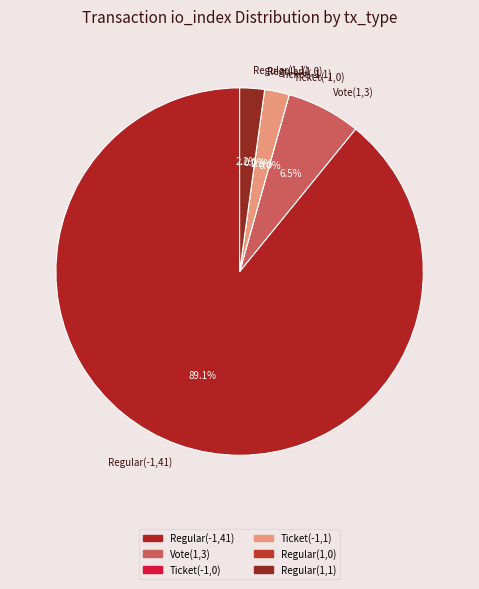

Which category has the biggest portion of the pie?

Regular(-1,41)